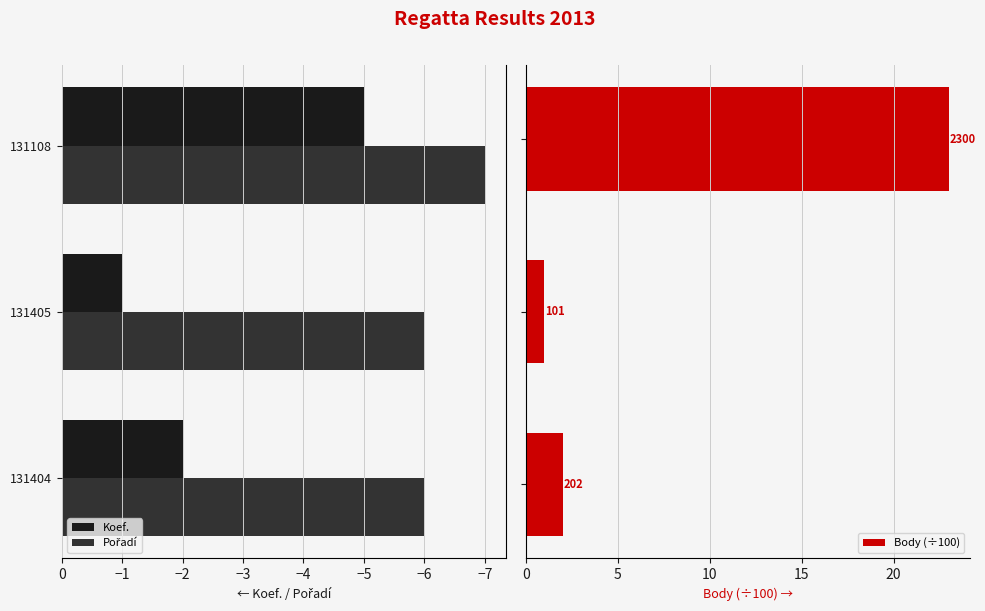

What is the value of the Body (÷100) bar at the 3rd from the left?

23.0